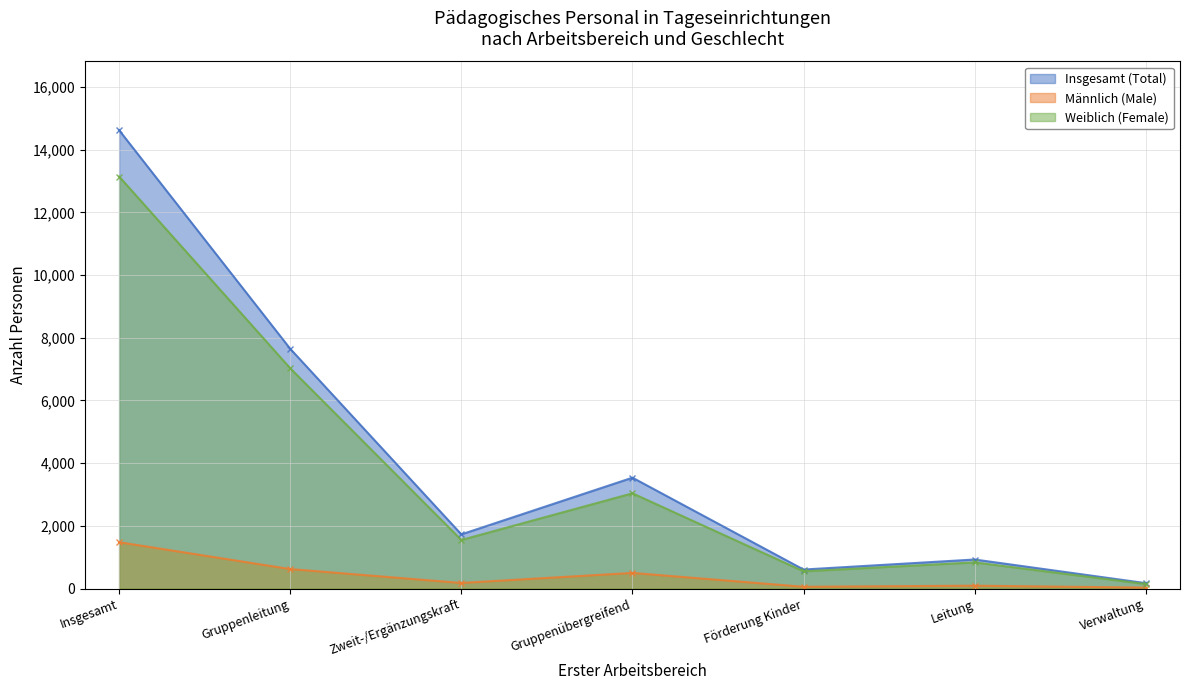

How many data points in Insgesamt (Total) are above 1729?

3